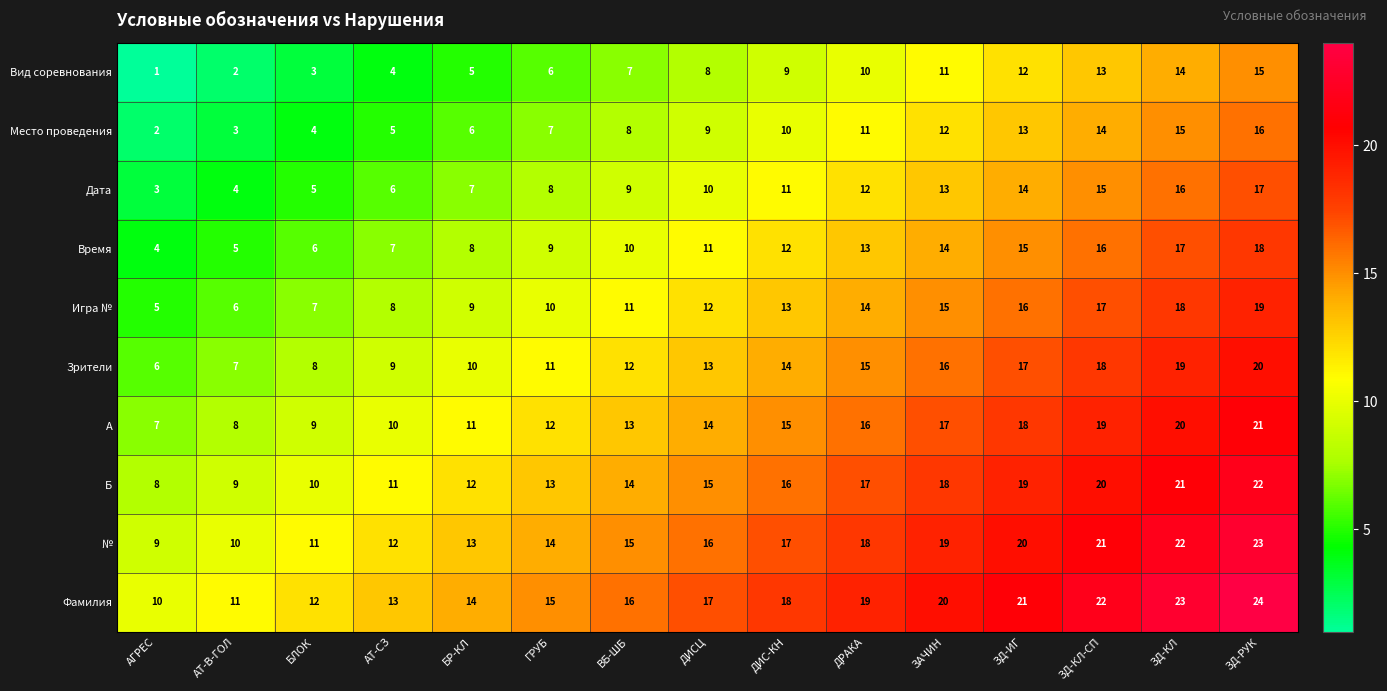

What is the average value of the Фамилия series?

17